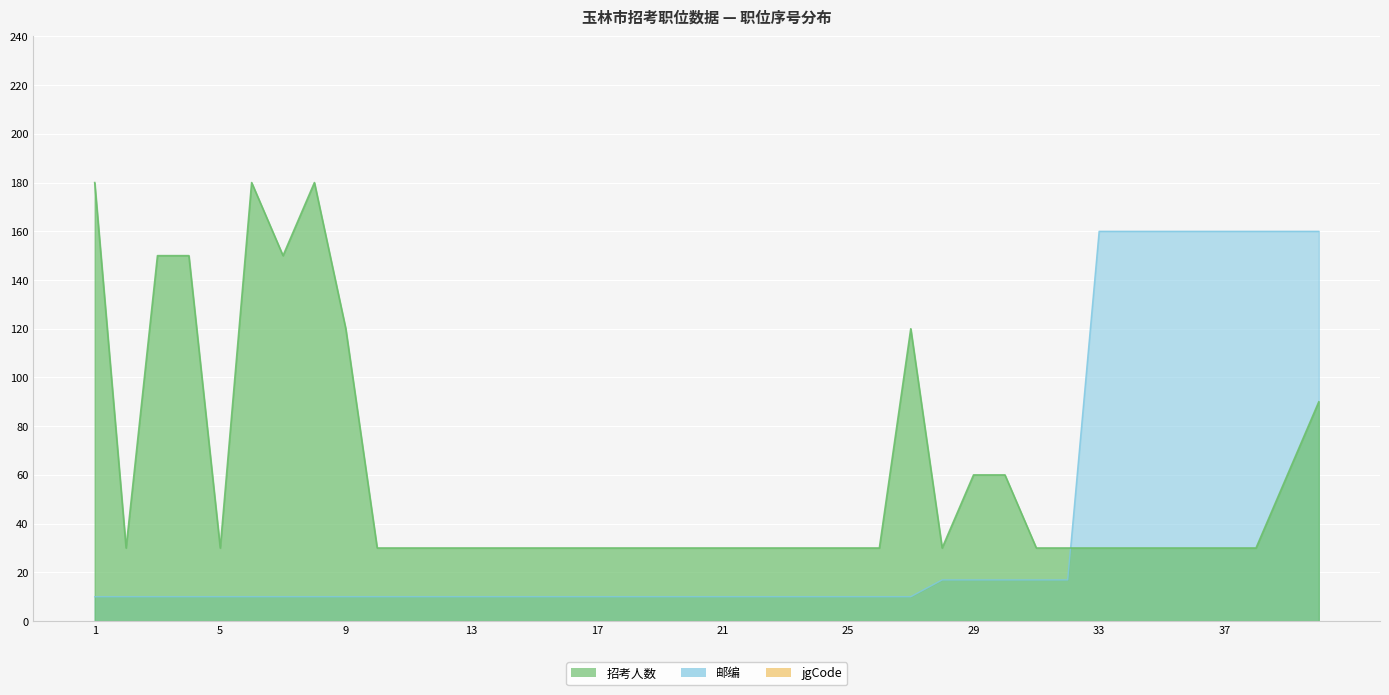

What value does the 邮编_scaled series have at 2?

10.0